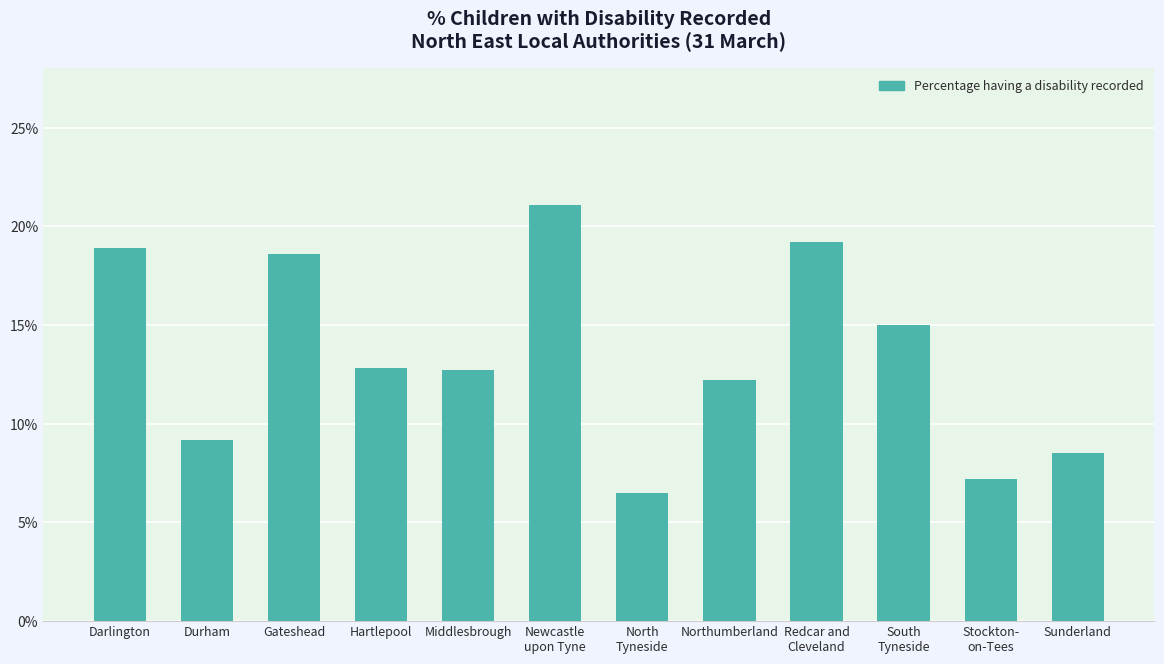

The value at Northumberland is 18.4. True or false?

False